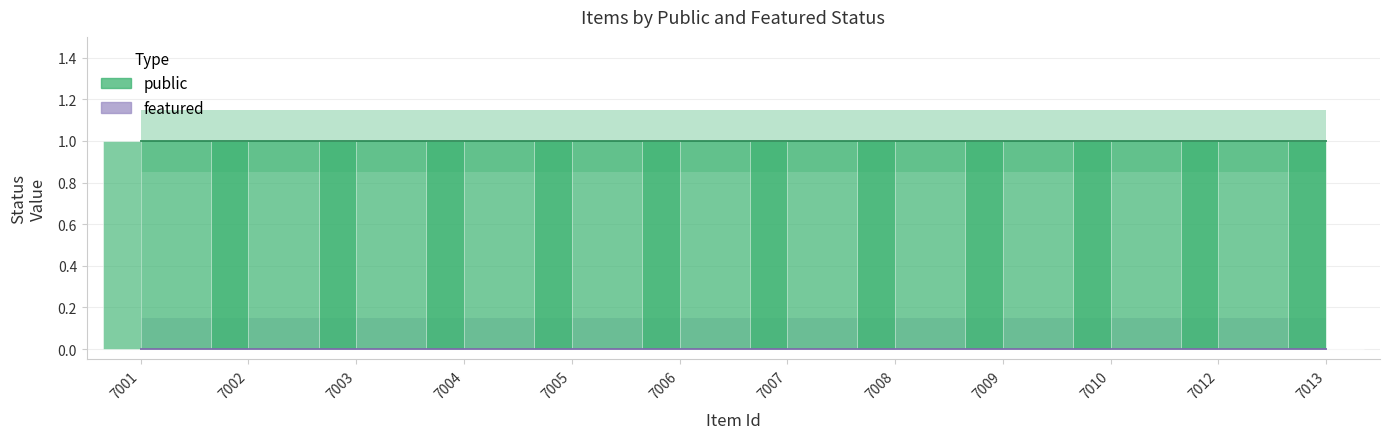

List the series in order of their peak value, highest first.

public, featured